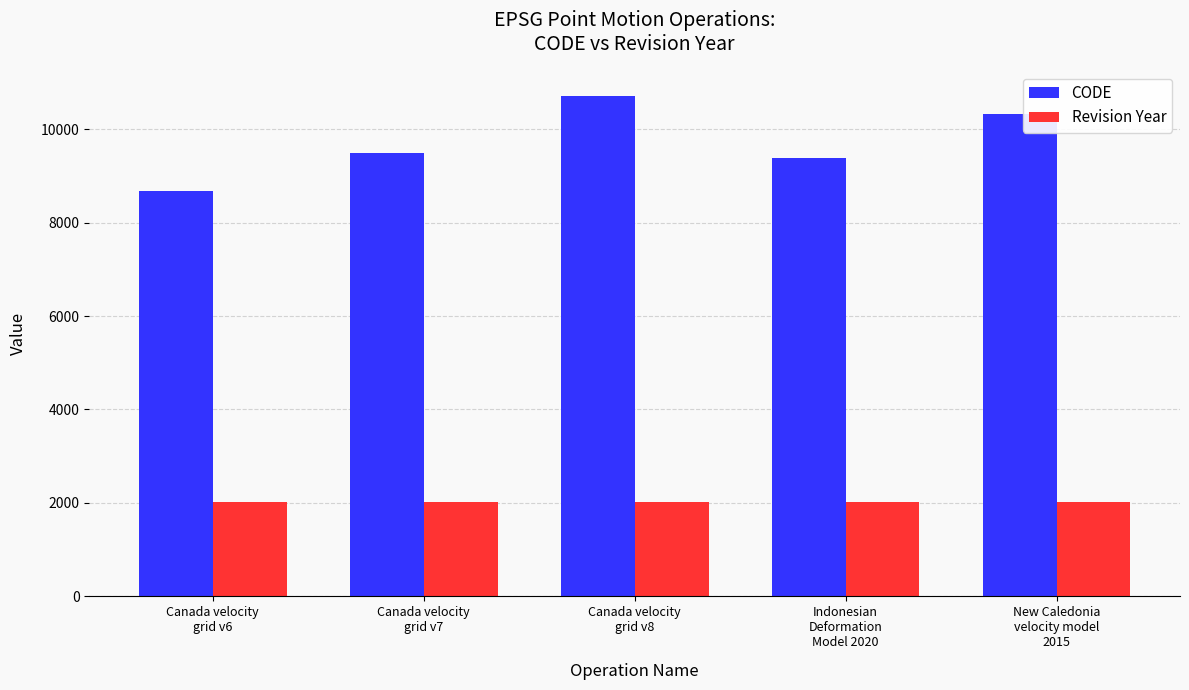

The Revision Year series shows 2996 at Canada velocity
grid v7. True or false?

False